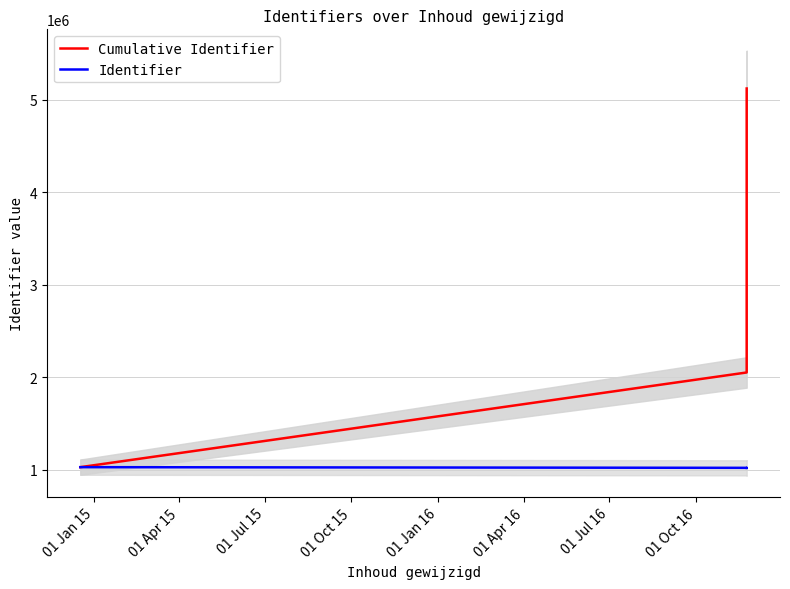

Which series changed the most between 01 Apr 15 and 01 Oct 15?

Cumulative Identifier